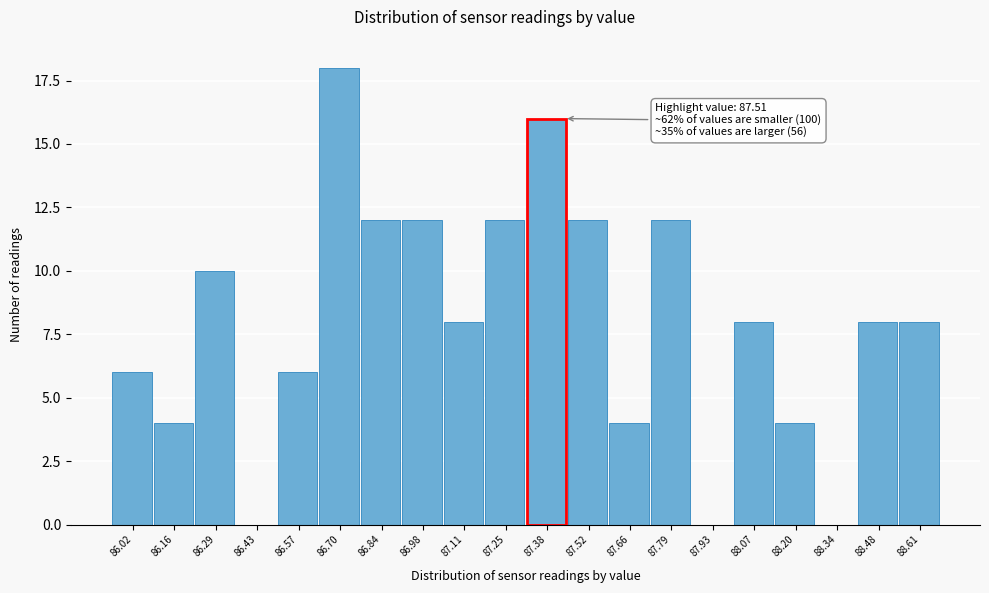

Reading right to left, what are all the values shown in this chart?

88.61=8	88.48=8	88.34=0	88.20=4	88.07=8	87.93=0	87.79=12	87.66=4	87.52=12	87.38=16	87.25=12	87.11=8	86.98=12	86.84=12	86.70=18	86.57=6	86.43=0	86.29=10	86.16=4	86.02=6